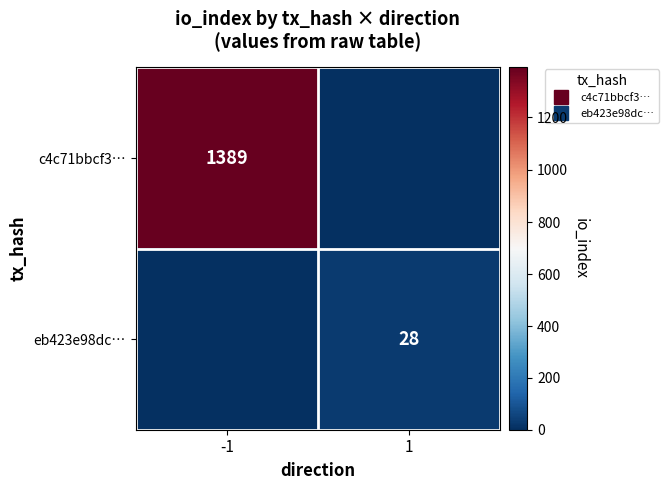

What is the difference between the eb423e98dc… values at -1 and 1?

28